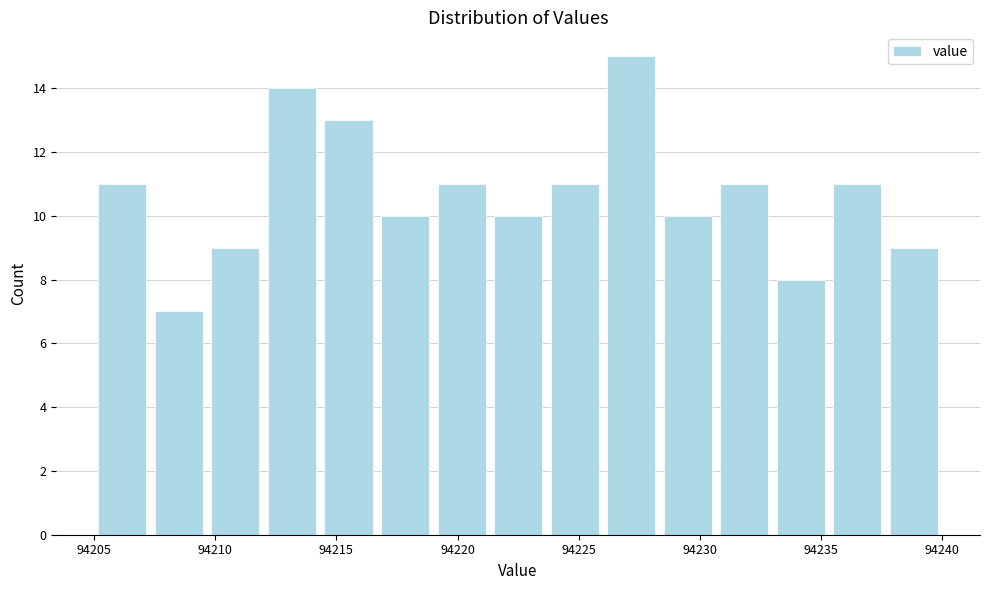

What is the height of the bar covering 94233.0 to 94235.5 on the x-axis? Neither the bar edges nor the heights are printed on the chart, so give them approximately, as read against the axes.

8